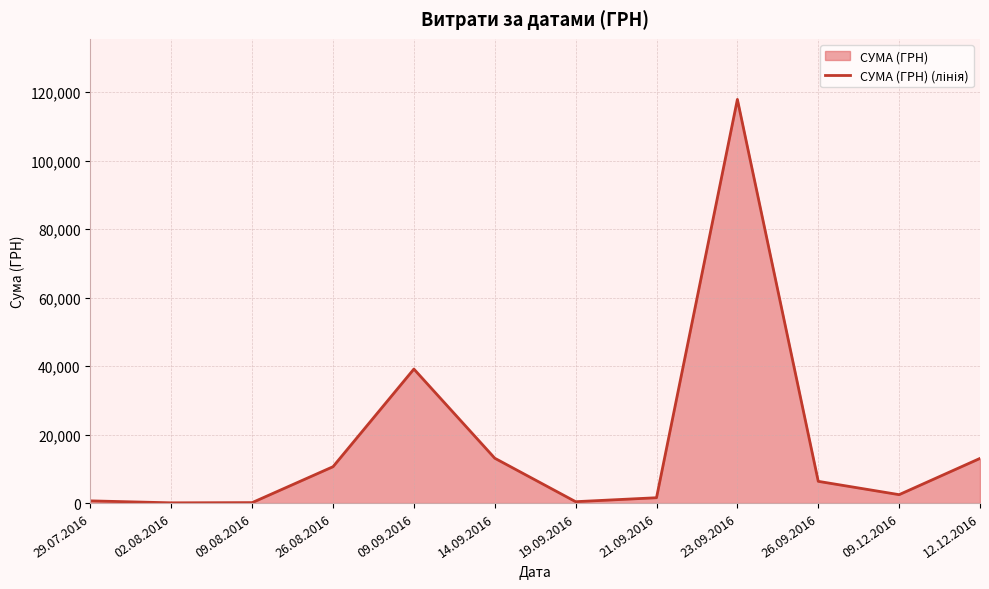

Rank the categories by value from highest to lowest.

23.09.2016, 09.09.2016, 14.09.2016, 12.12.2016, 26.08.2016, 26.09.2016, 09.12.2016, 21.09.2016, 29.07.2016, 19.09.2016, 09.08.2016, 02.08.2016